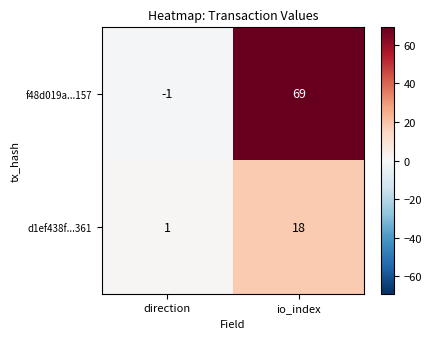

Reading left to right, transcribe all the data shown in this chart.

f48d019a...157: direction=-1	io_index=69
d1ef438f...361: direction=1	io_index=18